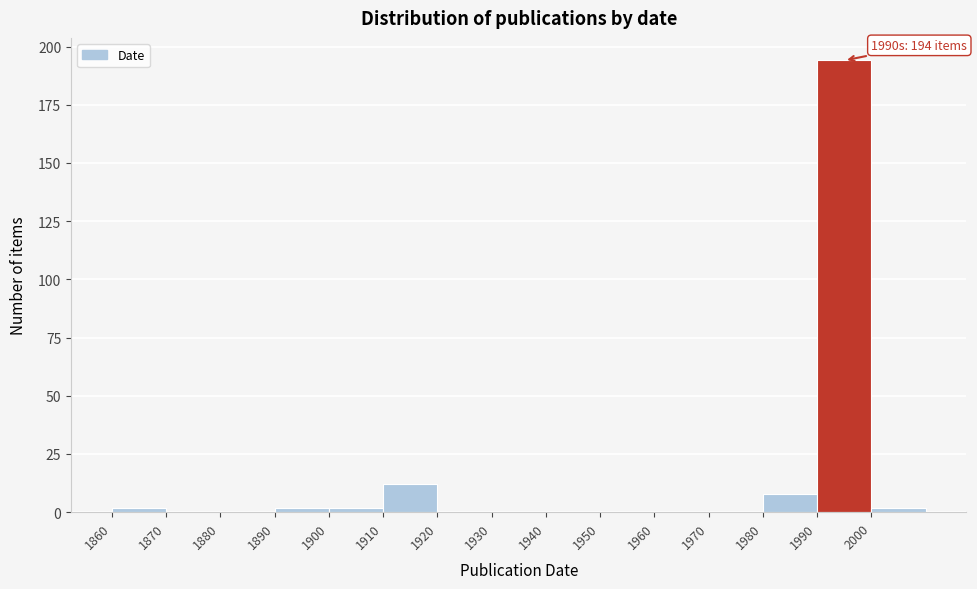

Over which range of the x-axis is the bar tallest?

1990 to 2000